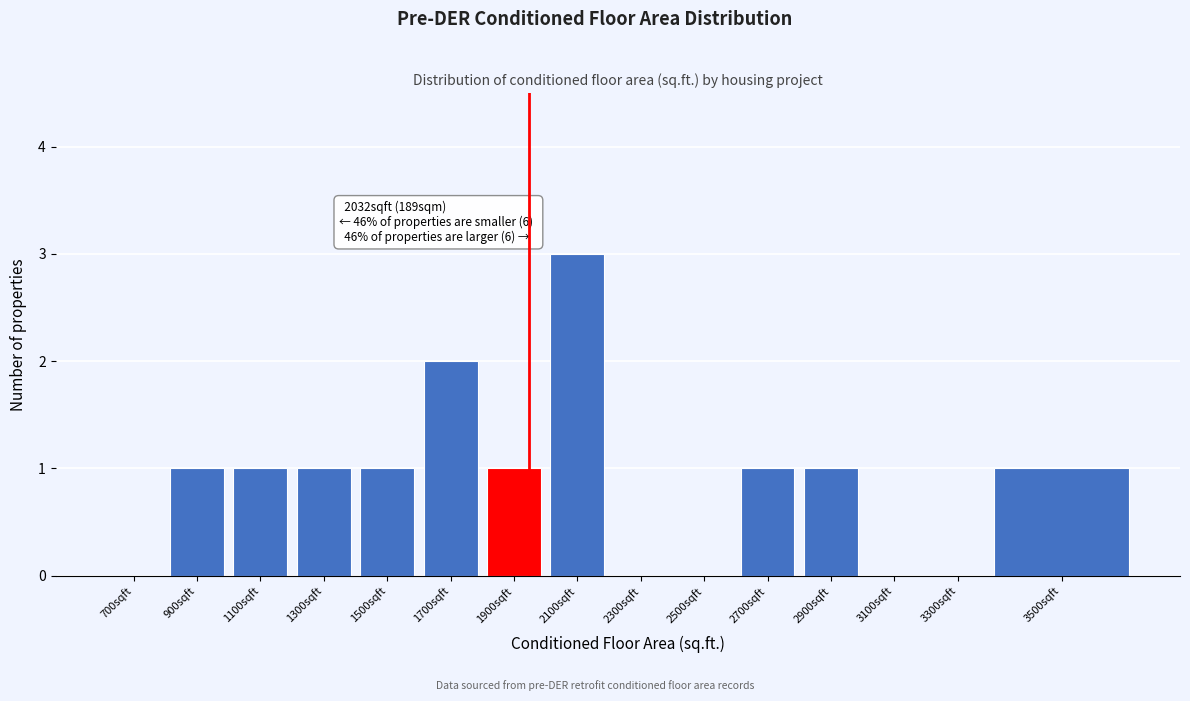

Reading right to left, list all the values displayed in this chart.

3500sqft=1	3300sqft=0	3100sqft=0	2900sqft=1	2700sqft=1	2500sqft=0	2300sqft=0	2100sqft=3	1900sqft=1	1700sqft=2	1500sqft=1	1300sqft=1	1100sqft=1	900sqft=1	700sqft=0